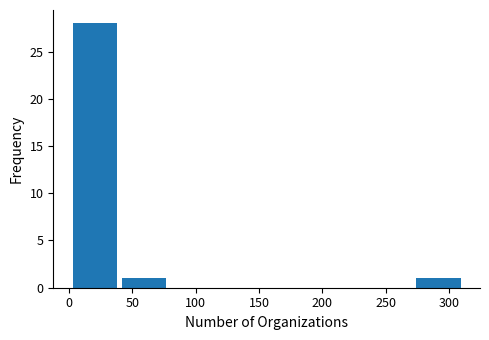

Reading left to right, list every bar in this chart as the range it spans on the x-axis followed by its height. Neither the bar edges nor the heights are printed on the chart, so give them approximately, as read against the axes.

0 to 40: 28
40 to 80: 1
80 to 115: 0
115 to 155: 0
155 to 195: 0
195 to 235: 0
235 to 270: 0
270 to 310: 1